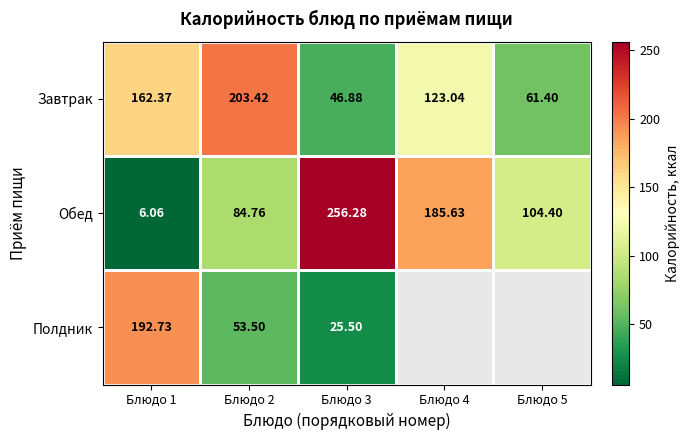

True or false: Обед has a value of 185.6 at Блюдо 4.

True